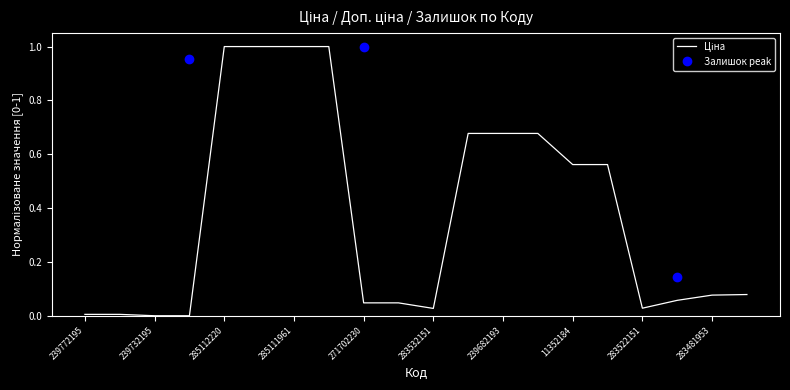

The value at 271702230 is 0.1. True or false?

False